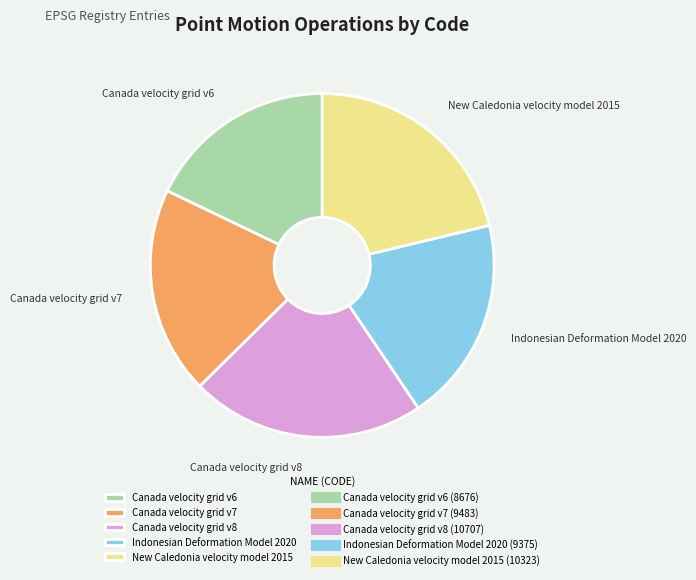

How many segments does this pie chart have?

5